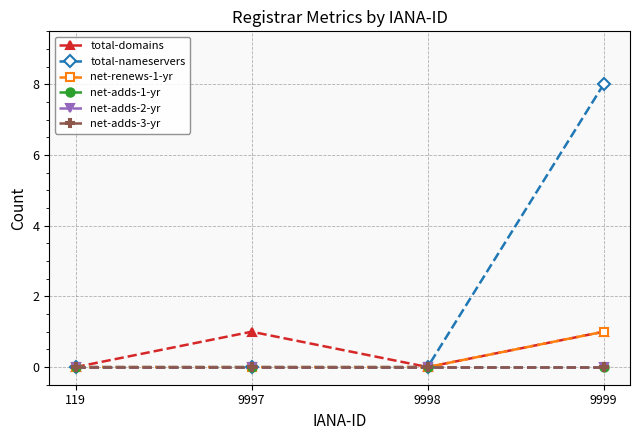

Reading right to left, transcribe all the data shown in this chart.

total-domains: 9999=1	9998=0	9997=1	119=0
total-nameservers: 9999=8	9998=0	9997=0	119=0
net-renews-1-yr: 9999=1	9998=0	9997=0	119=0
net-adds-1-yr: 9999=0	9998=0	9997=0	119=0
net-adds-2-yr: 9999=0	9998=0	9997=0	119=0
net-adds-3-yr: 9999=0	9998=0	9997=0	119=0